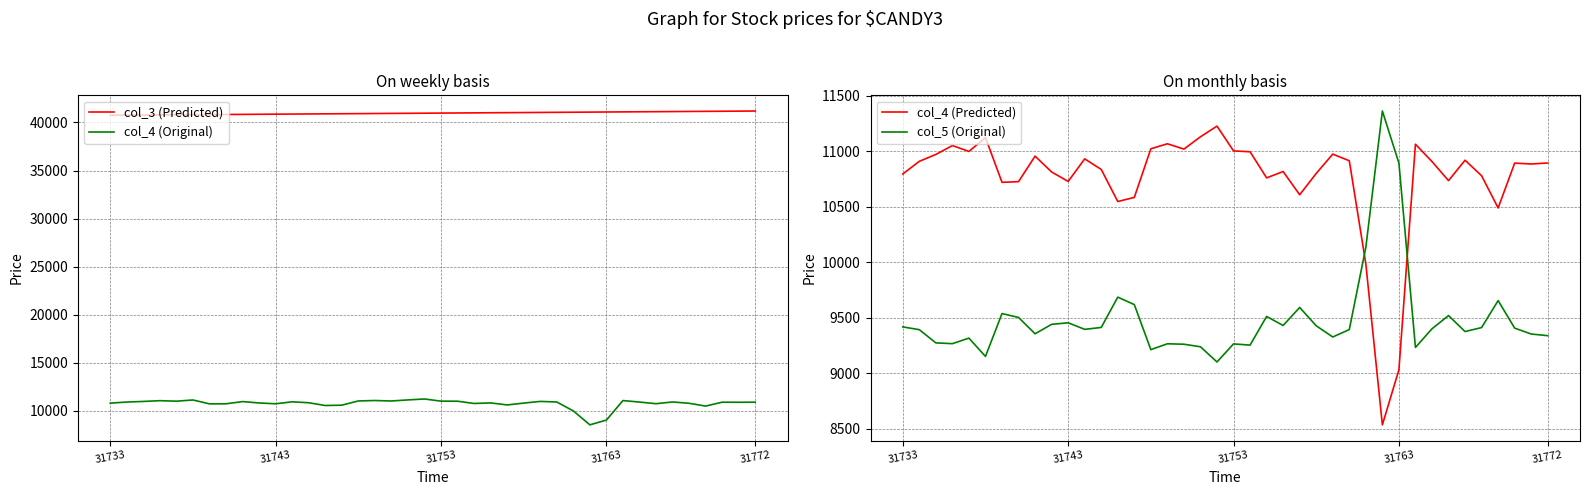

The value of col_5 (Original) at 24 is 15257. True or false?

False